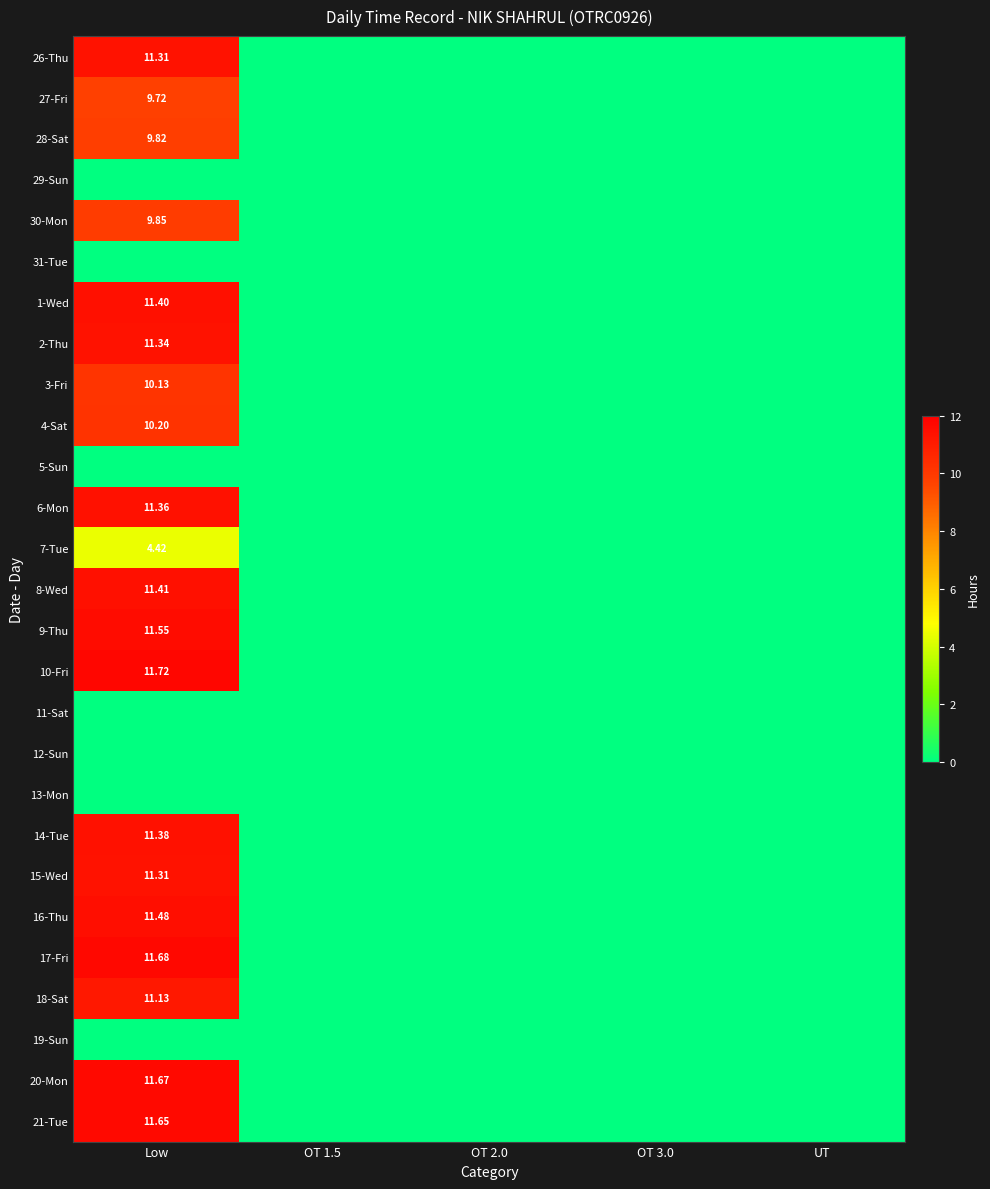

Is the value of 12-Sun at Low greater than the value of 18-Sat at UT?

No